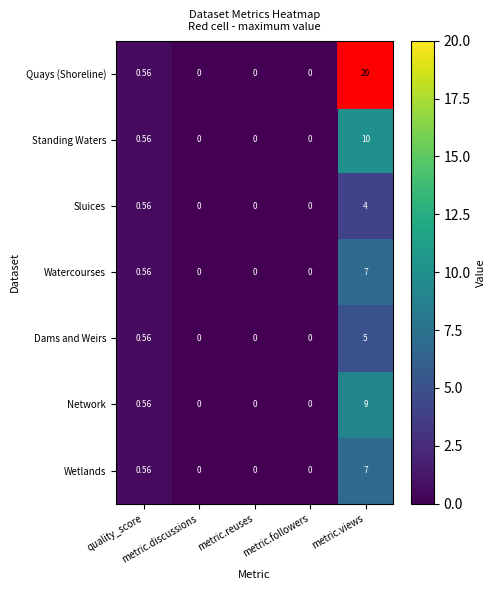

Which series has the largest total across all categories?

Quays (Shoreline)